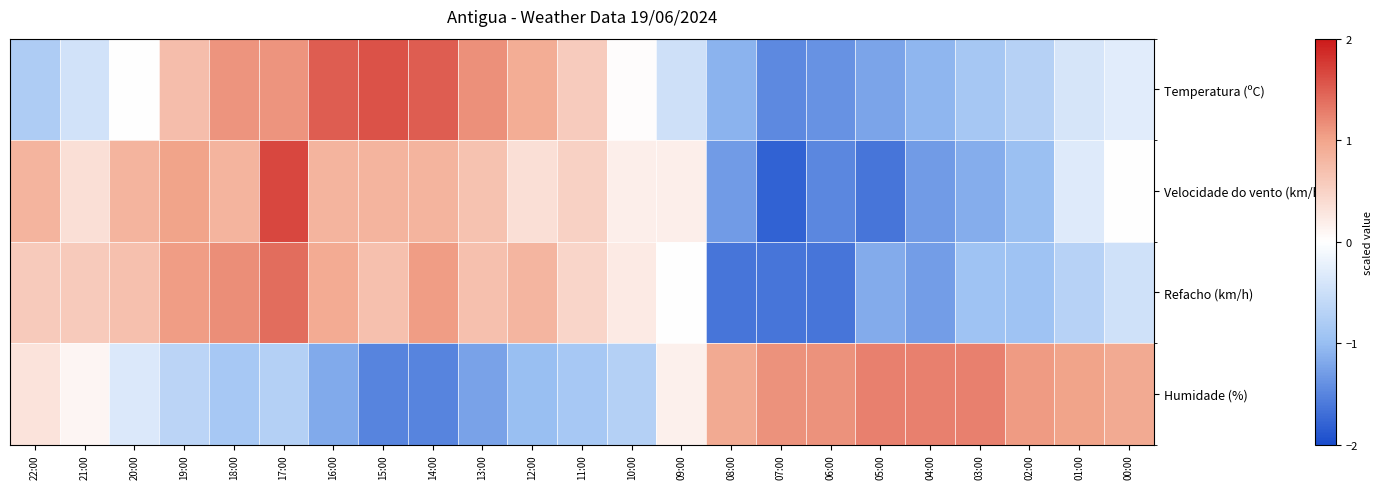

What is the maximum value shown in the chart?

1.7